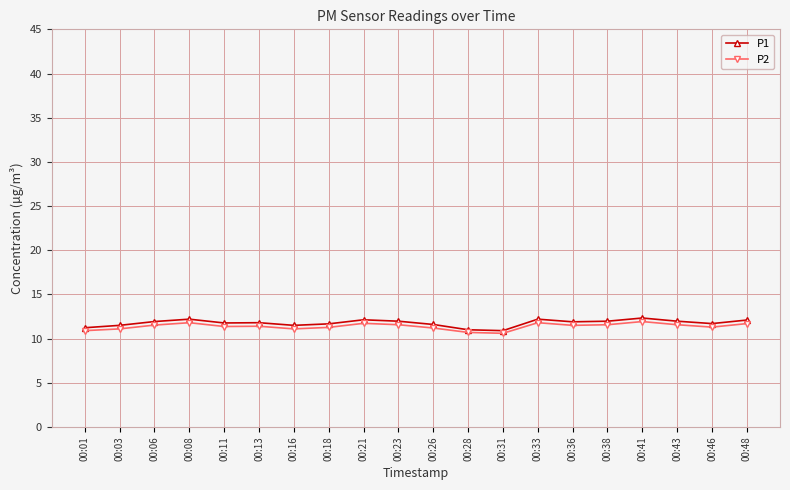

Rank the series at 00:36 from highest to lowest value.

P1, P2